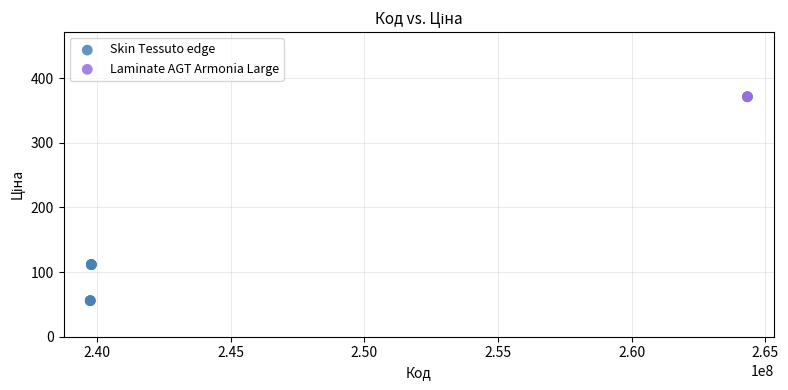

Which series contains the highest Y value?

Laminate AGT Armonia Large